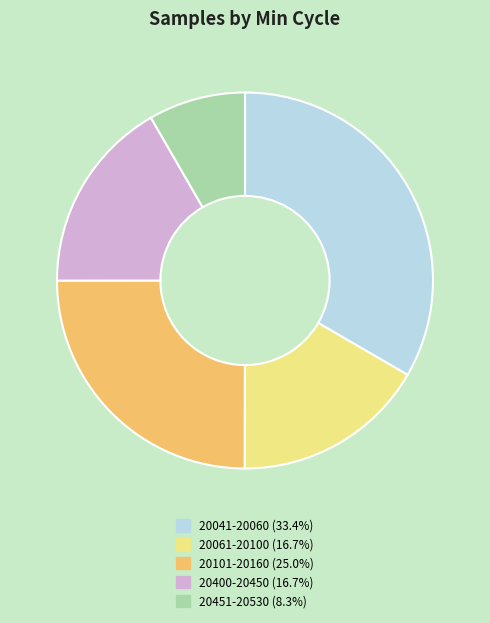

Do 20400-20450 (16.7%) and 20101-20160 (25.0%) together represent more than half of the pie?

No